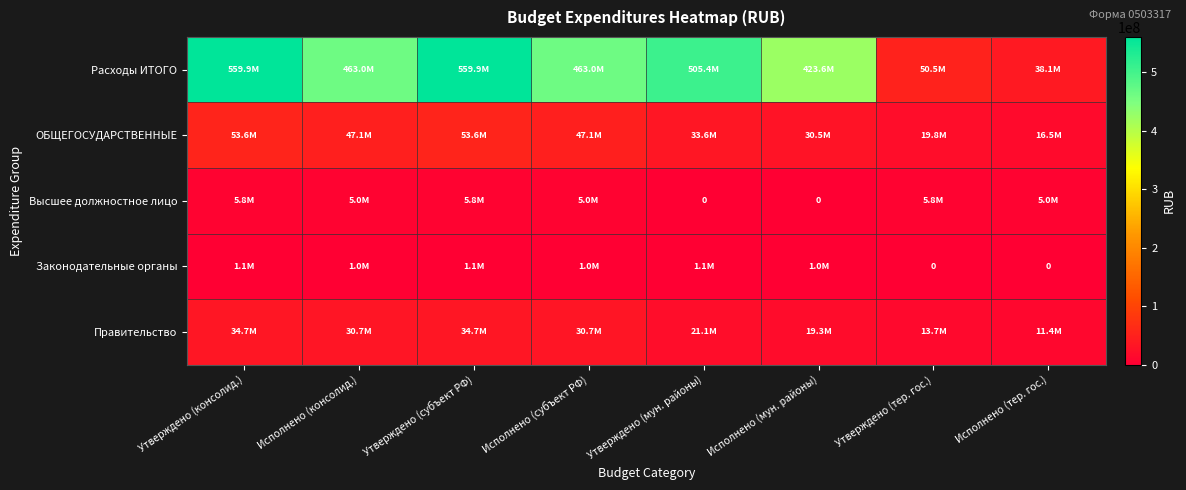

At which label does Расходы ИТОГО reach its peak?

Утверждено (консолид.)